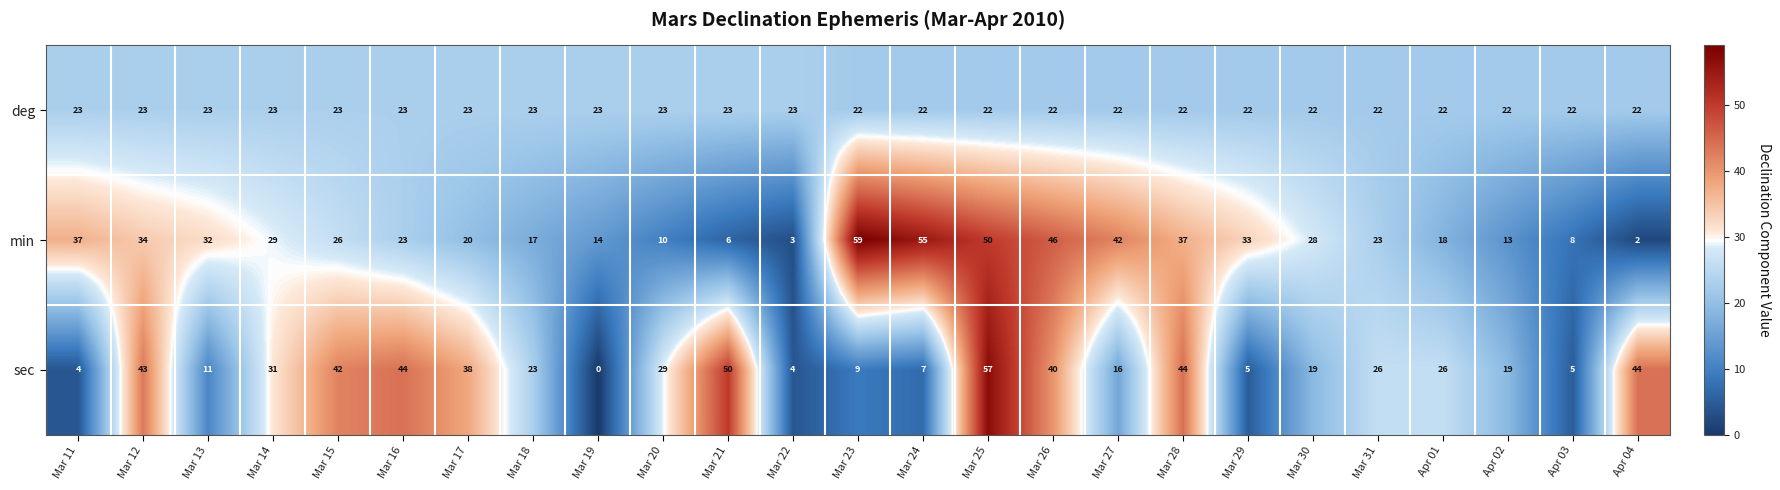

What is the total value across all series at Mar 31?

71